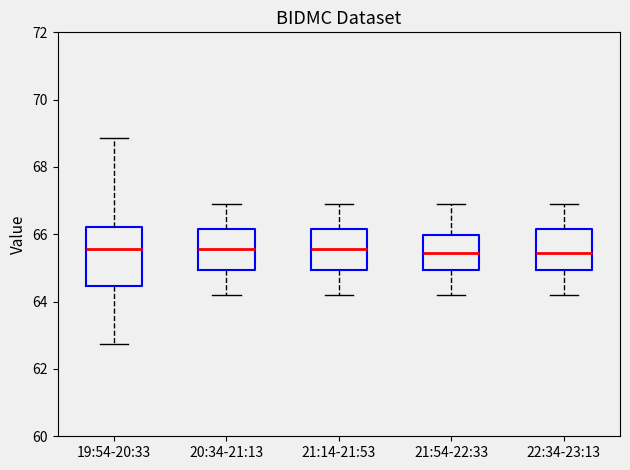

Where does the upper whisker of the box for 21:54-22:33 end on the y-axis? The values are not printed on the chart, so give them approximately, as read against the axis.

66.8